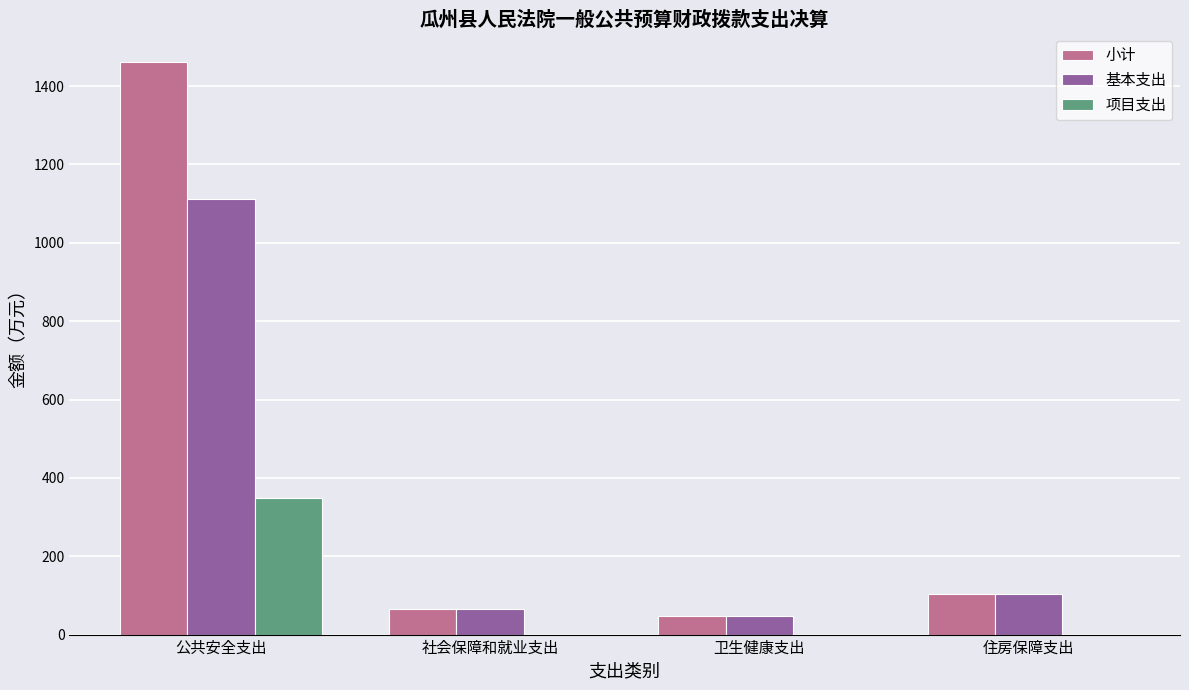

At which category is the sum across all series the highest?

公共安全支出